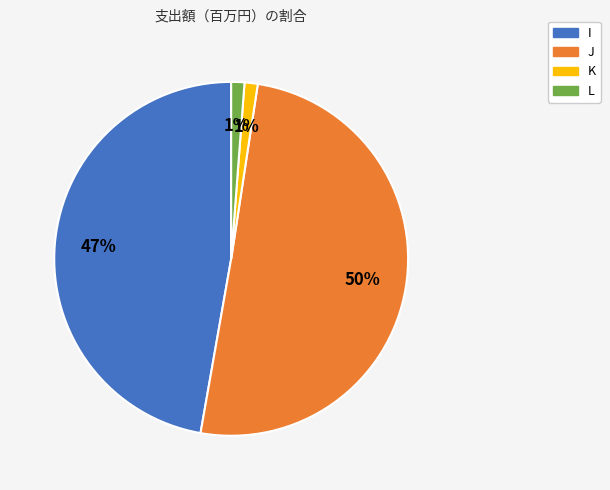

Count the number of slices in the pie.

4